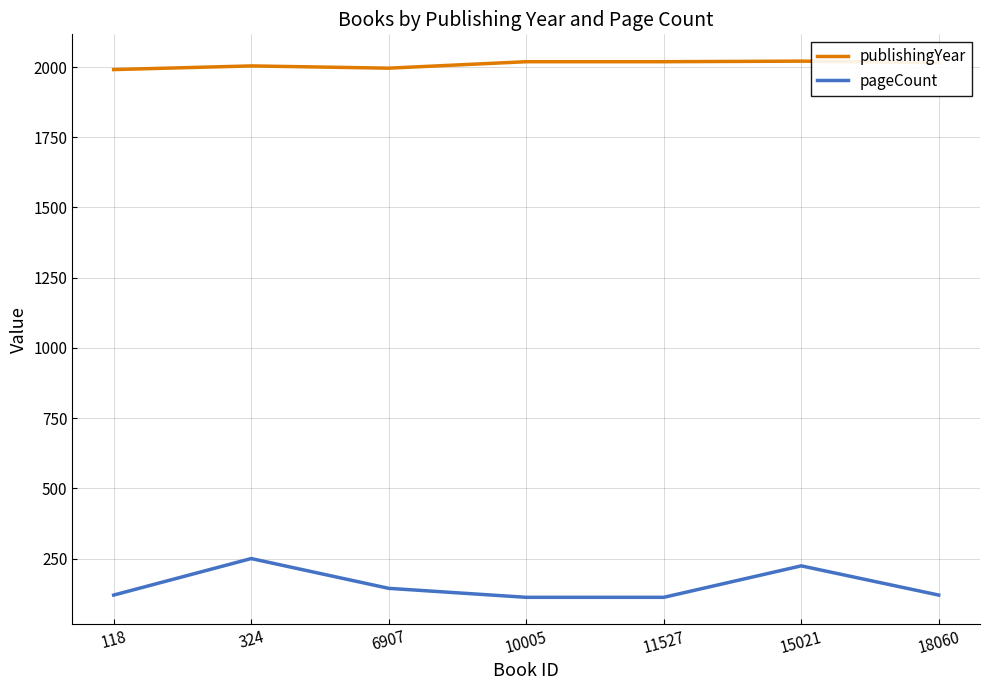

What is the sum of all publishingYear values?

14066